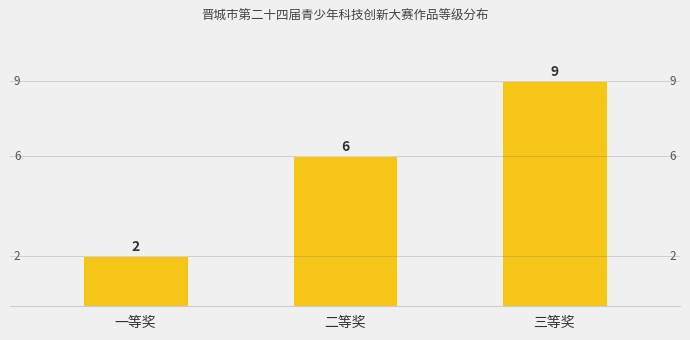

What position from the left is 三等奖?

3